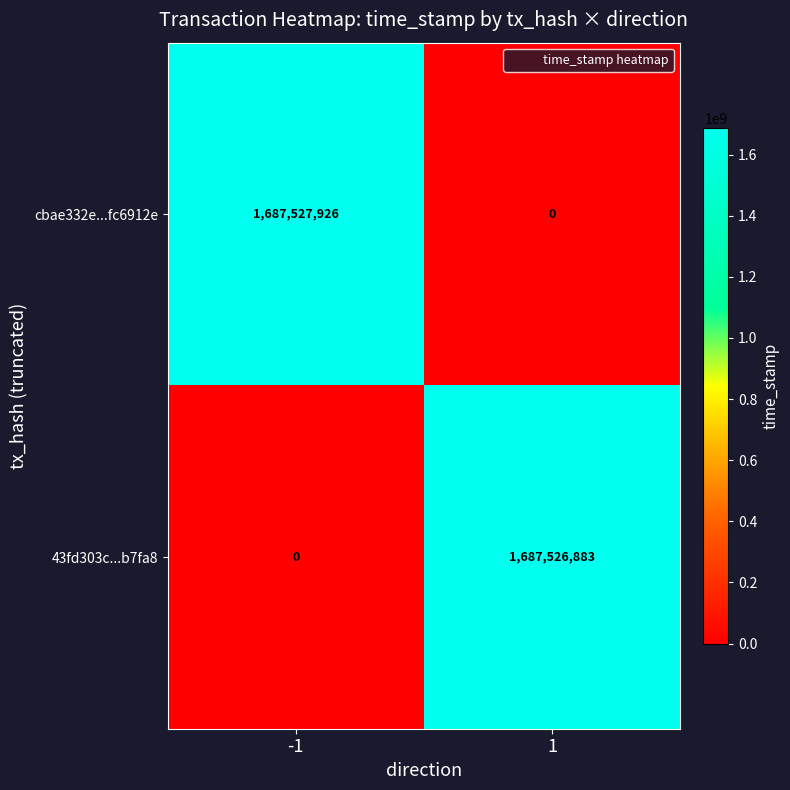

At which category is the sum across all series the highest?

-1